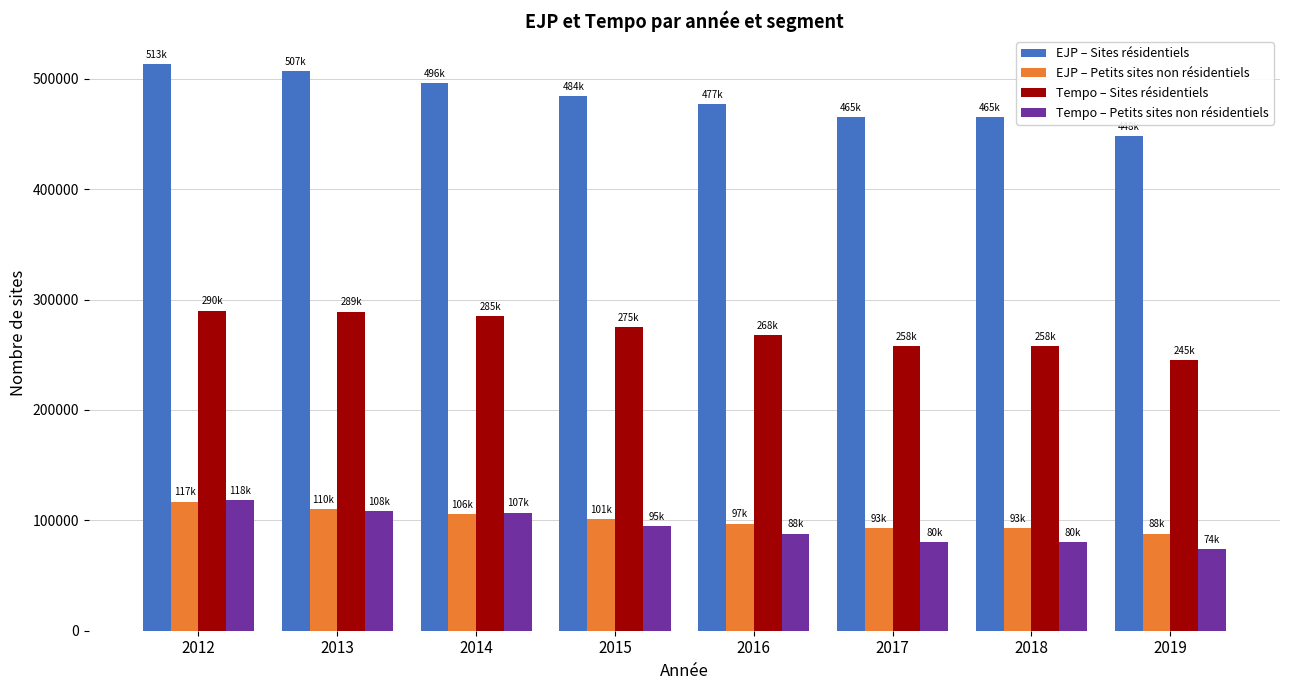

What is the greatest value displayed?

513000